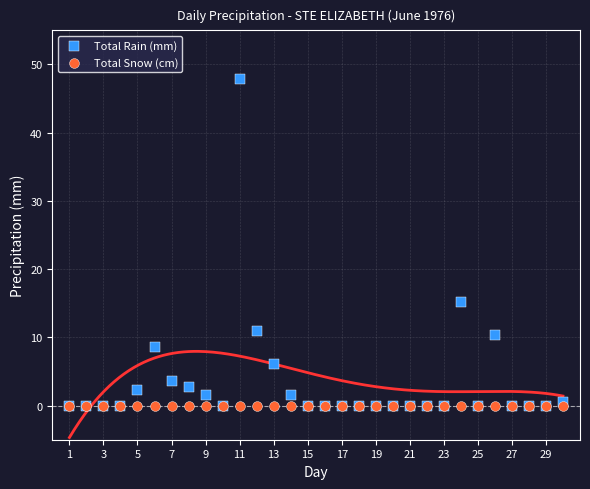

Which series contains the highest Y value?

Total Rain (mm)